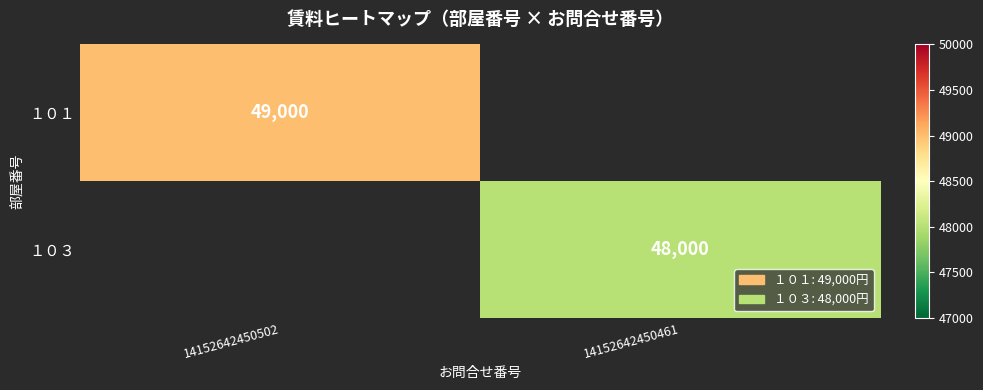

Is the value of １０３ at 14152642450461 greater than the value of １０１ at 14152642450502?

No